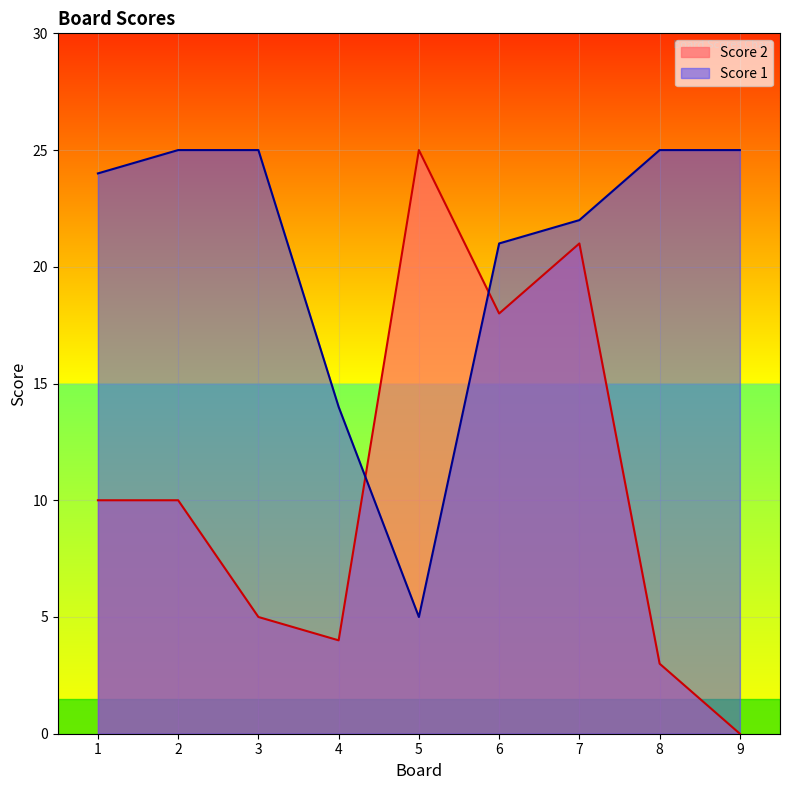

Which category has the lowest value across all series?

9